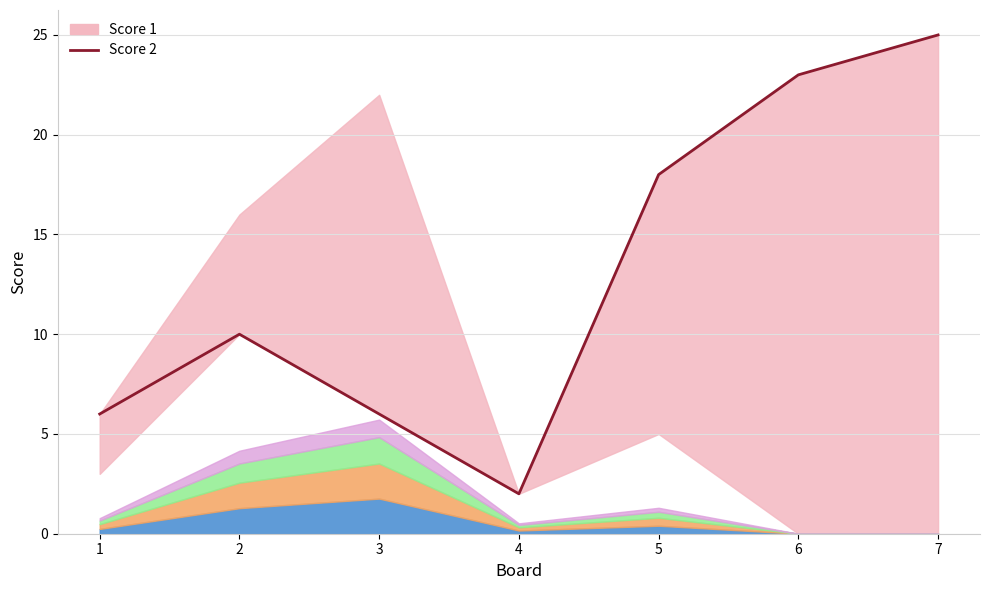

Where is the first local maximum?

2